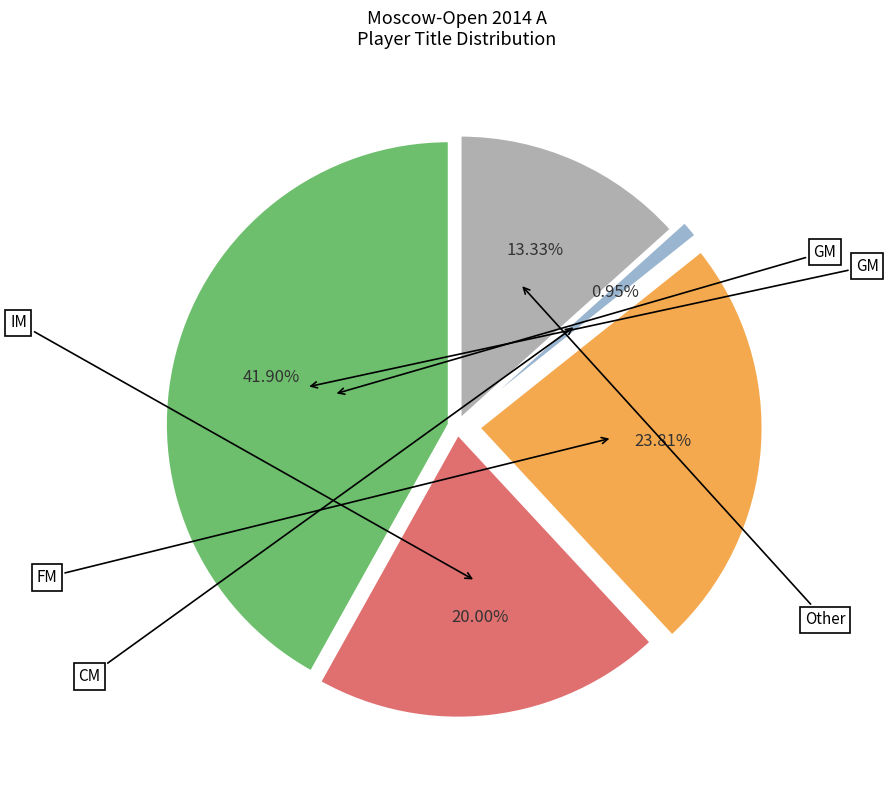

What percentage is the FM slice, to the nearest percent?

24%